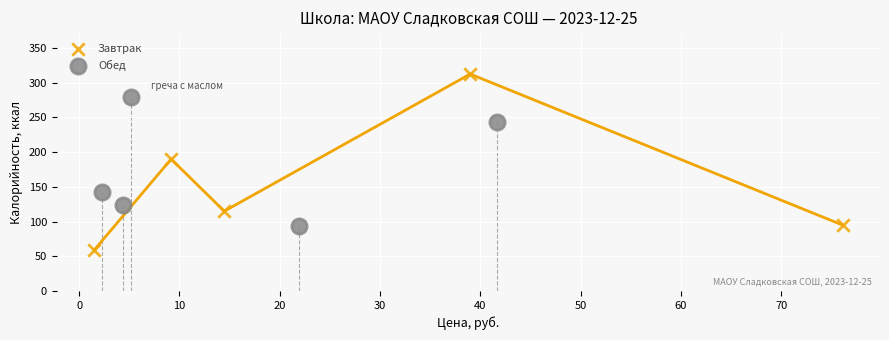

What are all the series names shown in the legend?

Завтрак, Обед